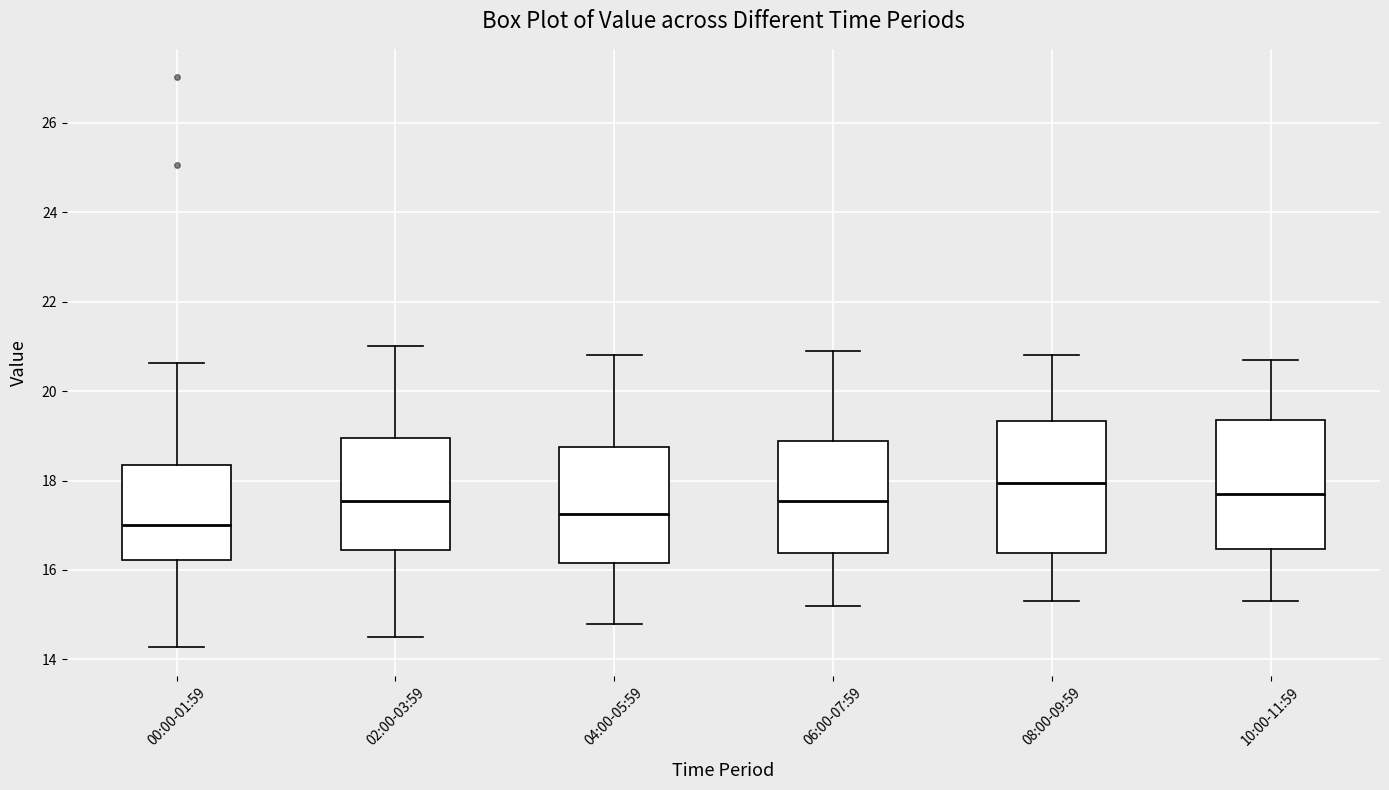

Reading left to right, transcribe this box plot: for each box, give where its median line is, the range the box spans, and where its two whiskers end, as read against the y-axis. The values are not printed on the chart, so give them approximately, as read against the axis.

00:00-01:59: median 17.0, box 16.2 to 18.4, whiskers 14.2 to 20.6
02:00-03:59: median 17.6, box 16.4 to 19.0, whiskers 14.6 to 21.0
04:00-05:59: median 17.2, box 16.2 to 18.8, whiskers 14.8 to 20.8
06:00-07:59: median 17.6, box 16.4 to 18.8, whiskers 15.2 to 21.0
08:00-09:59: median 18.0, box 16.4 to 19.4, whiskers 15.4 to 20.8
10:00-11:59: median 17.8, box 16.4 to 19.4, whiskers 15.4 to 20.8